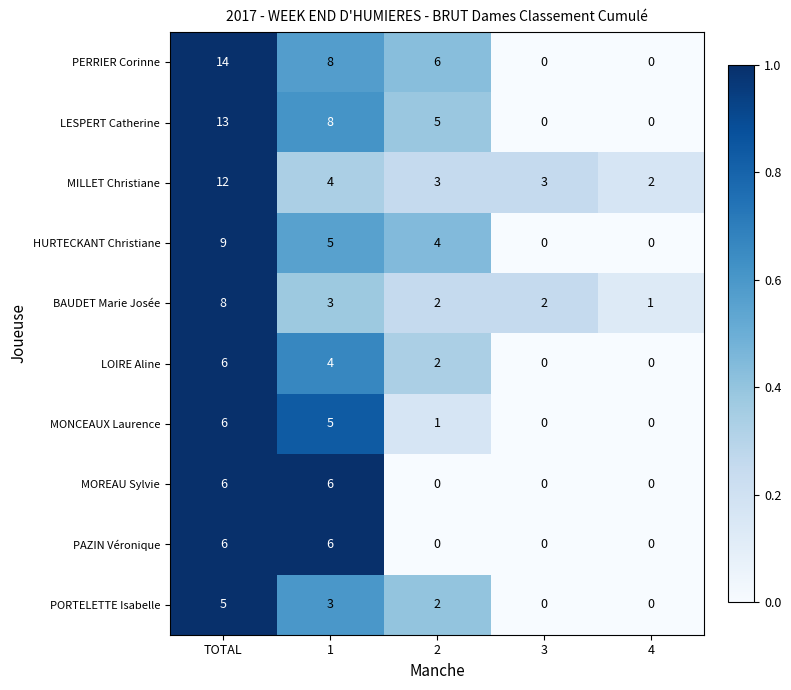

What is the difference between the maximum and second lowest values in the PERRIER Corinne series?

14